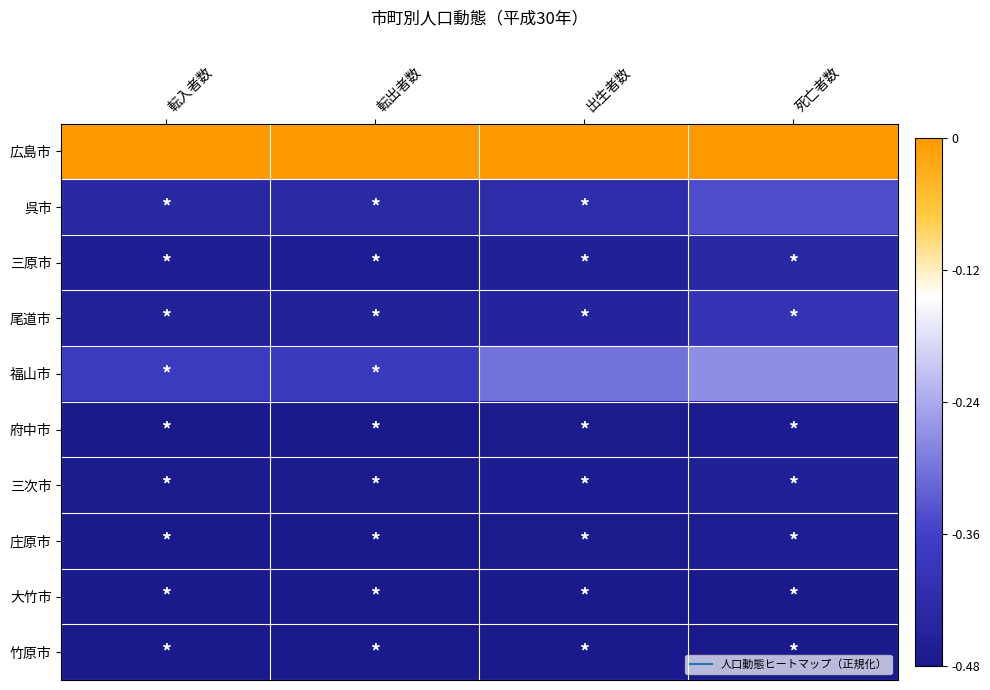

Which series has the largest range (max minus min)?

福山市